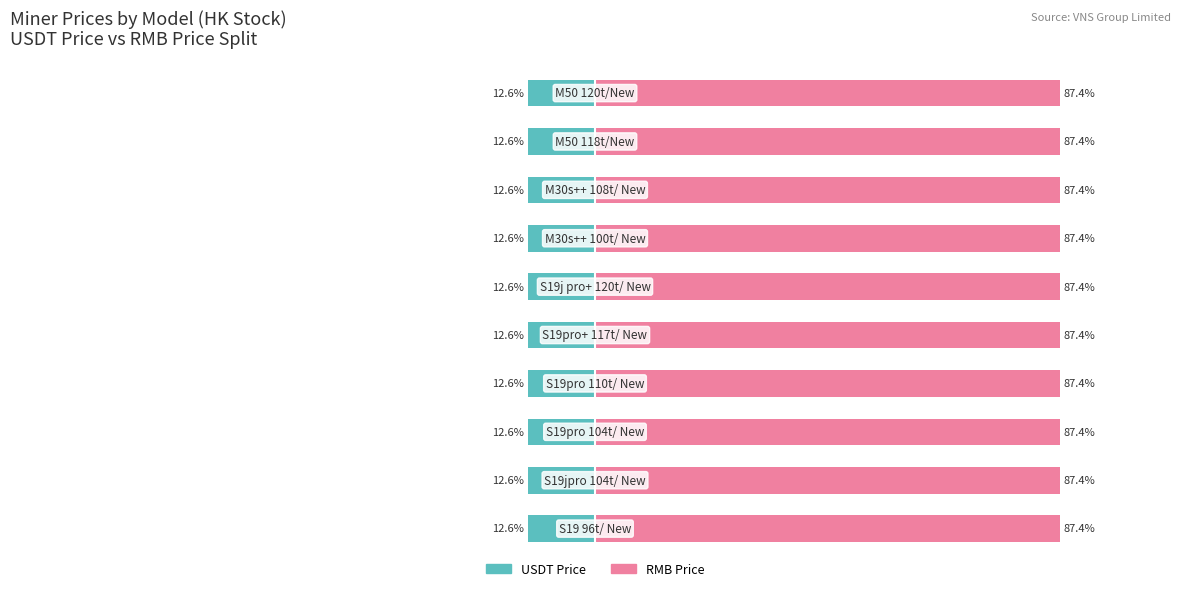

The RMB Price series shows 87.4 at 8. True or false?

True